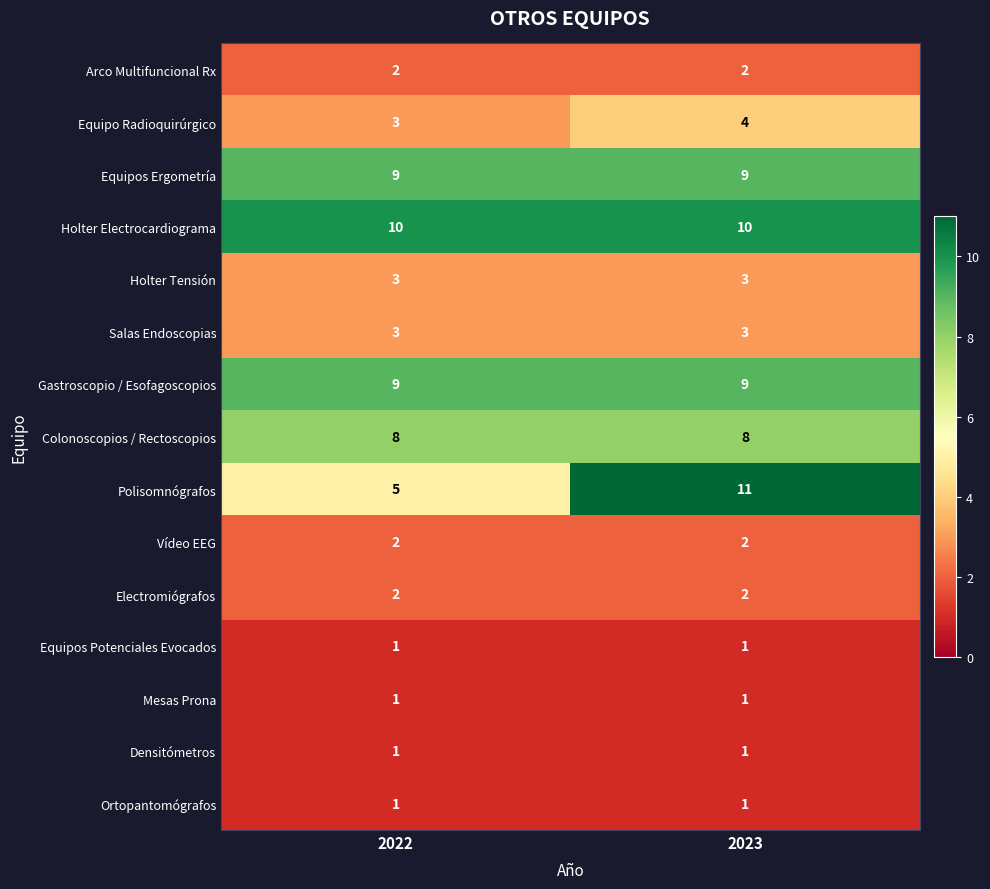

At which category is the sum across all series the highest?

2023